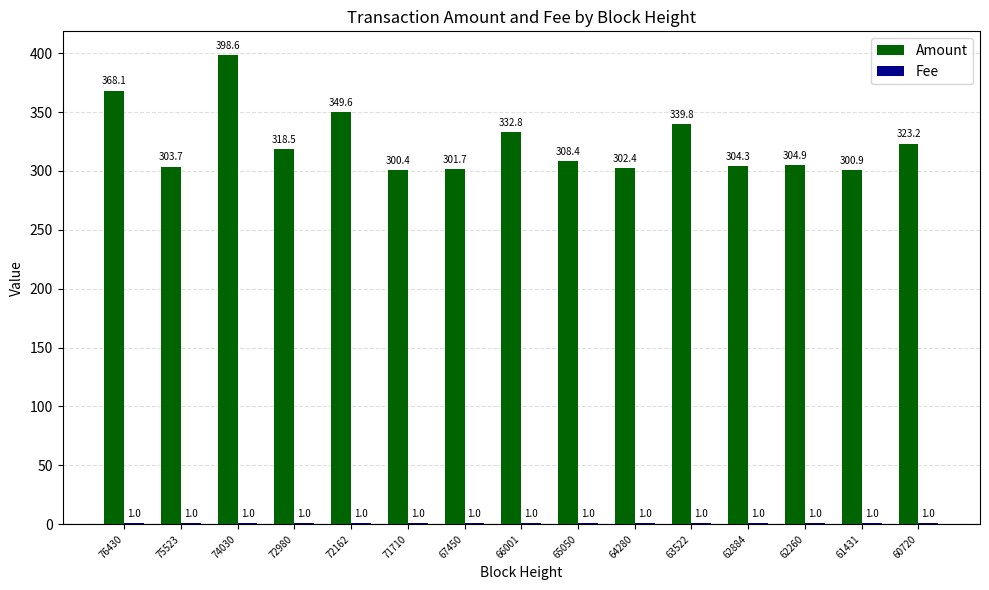

Does the chart contain stacked bars?

No